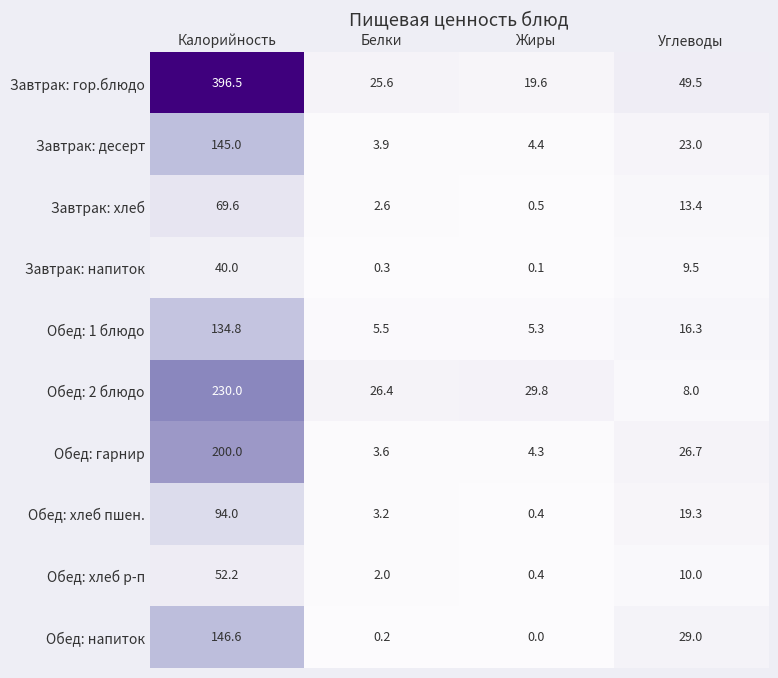

Between Белки and Жиры, which series saw the biggest shift?

Завтрак: гор.блюдо